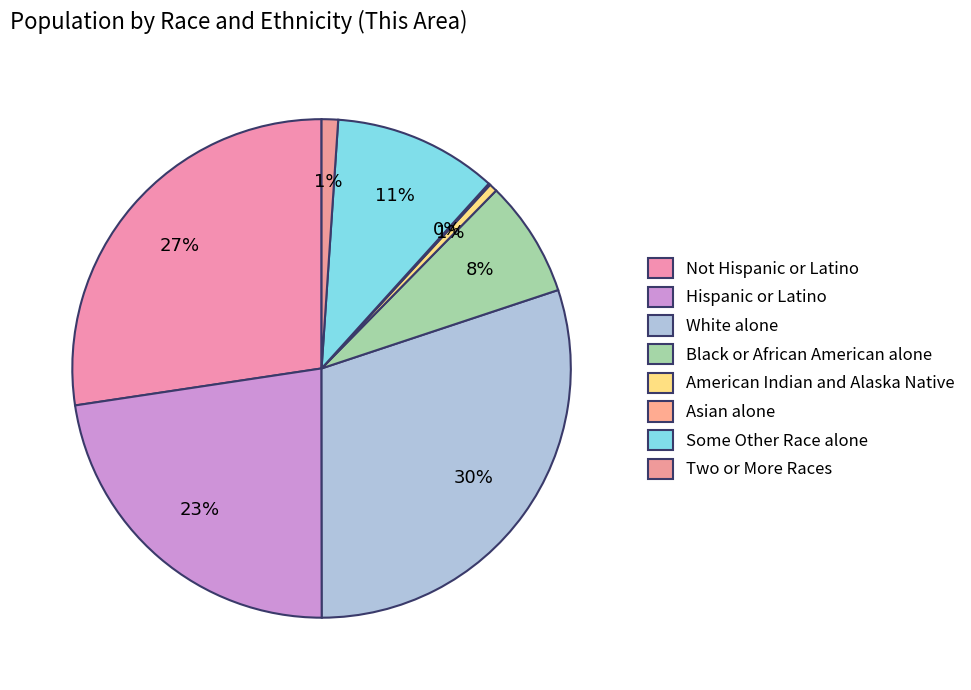

What is the smallest slice in the pie chart?

Asian alone